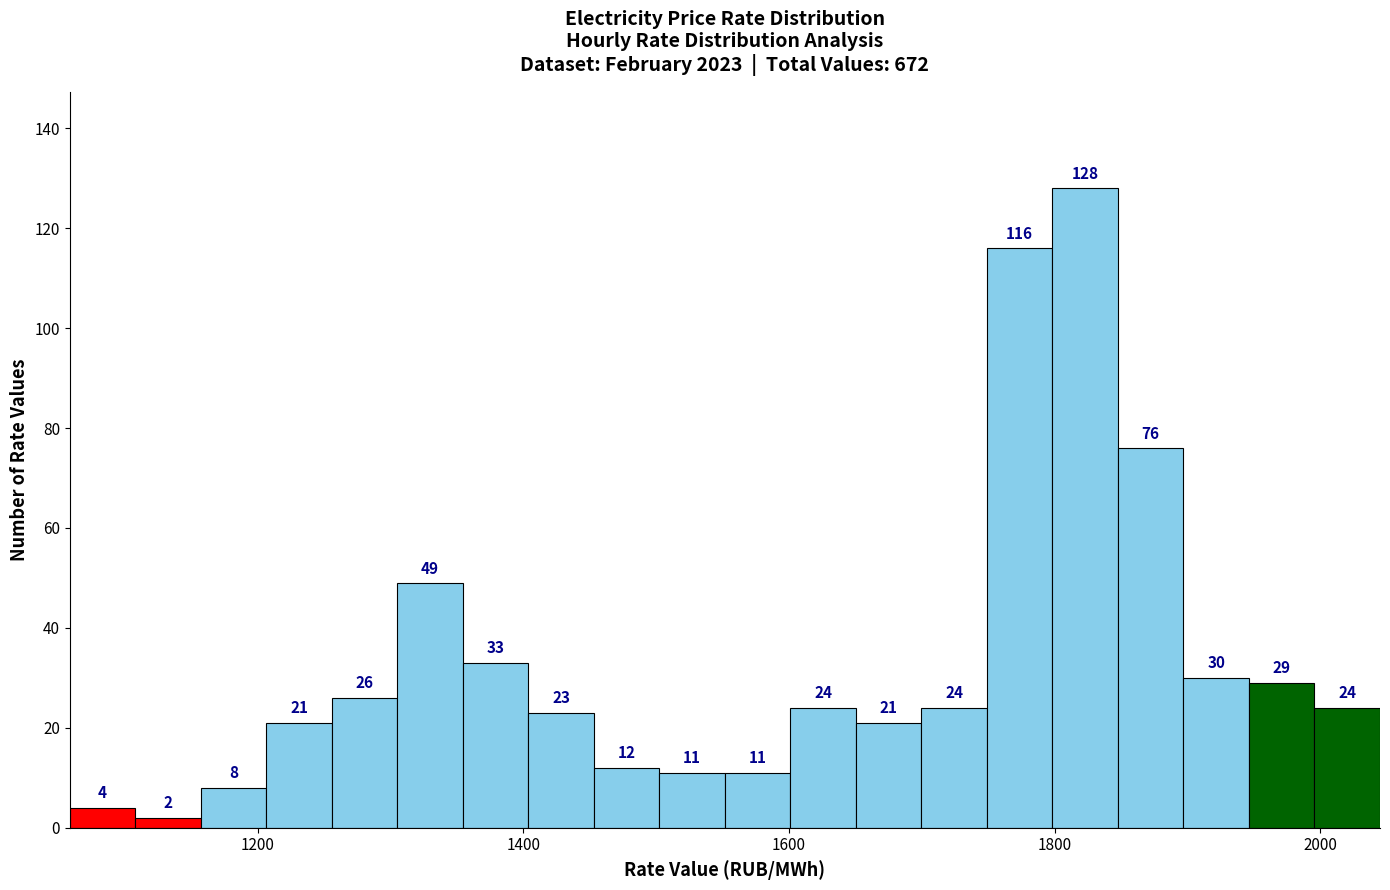

Read against the x-axis, roughly where is the centre of the tallest bar?

1820